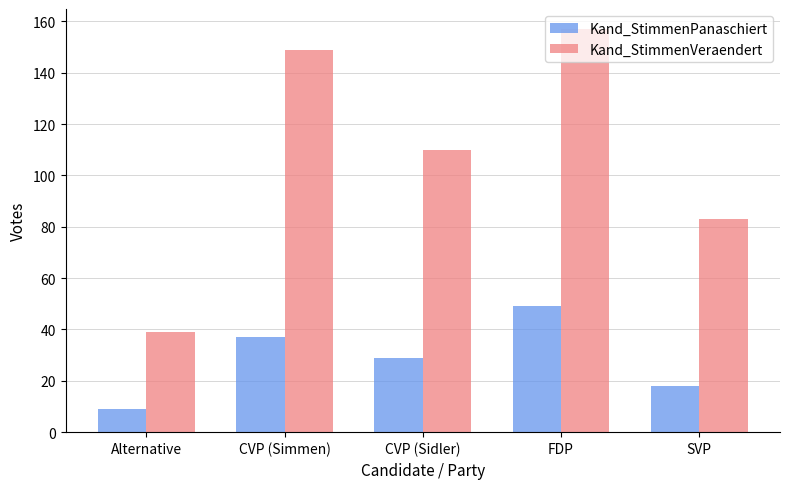

At which category does the chart reach its minimum across all series?

Alternative